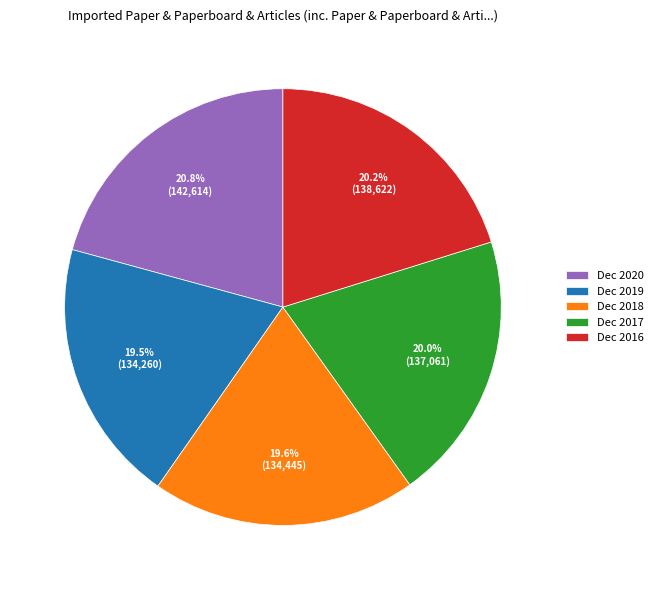

Is Dec 2017 the majority of the pie?

No